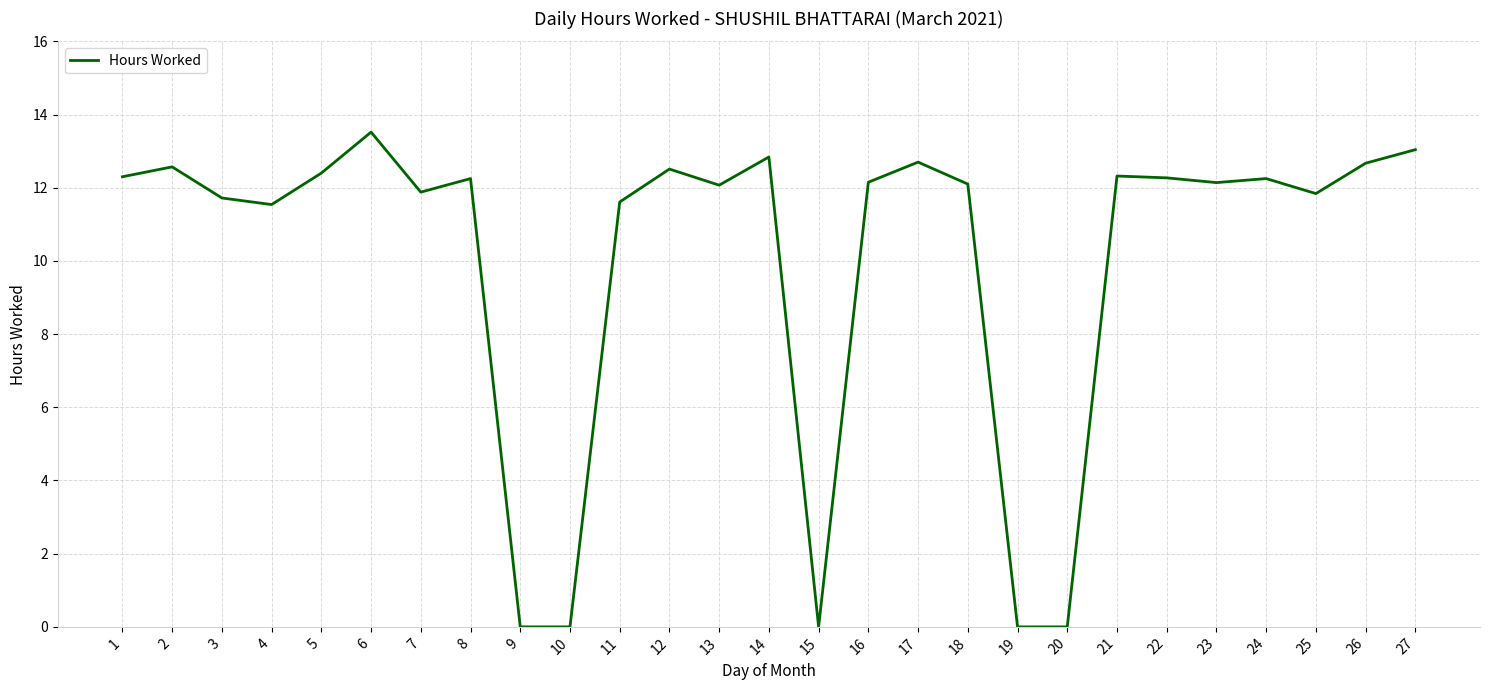

What is the difference between the values at 6 and 18?

1.4